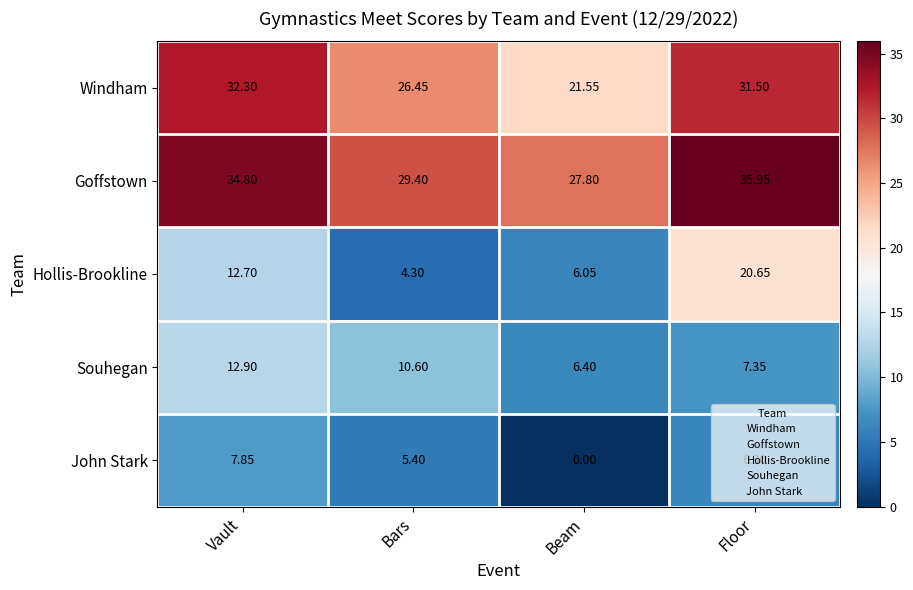

Count the number of data series in this chart.

5